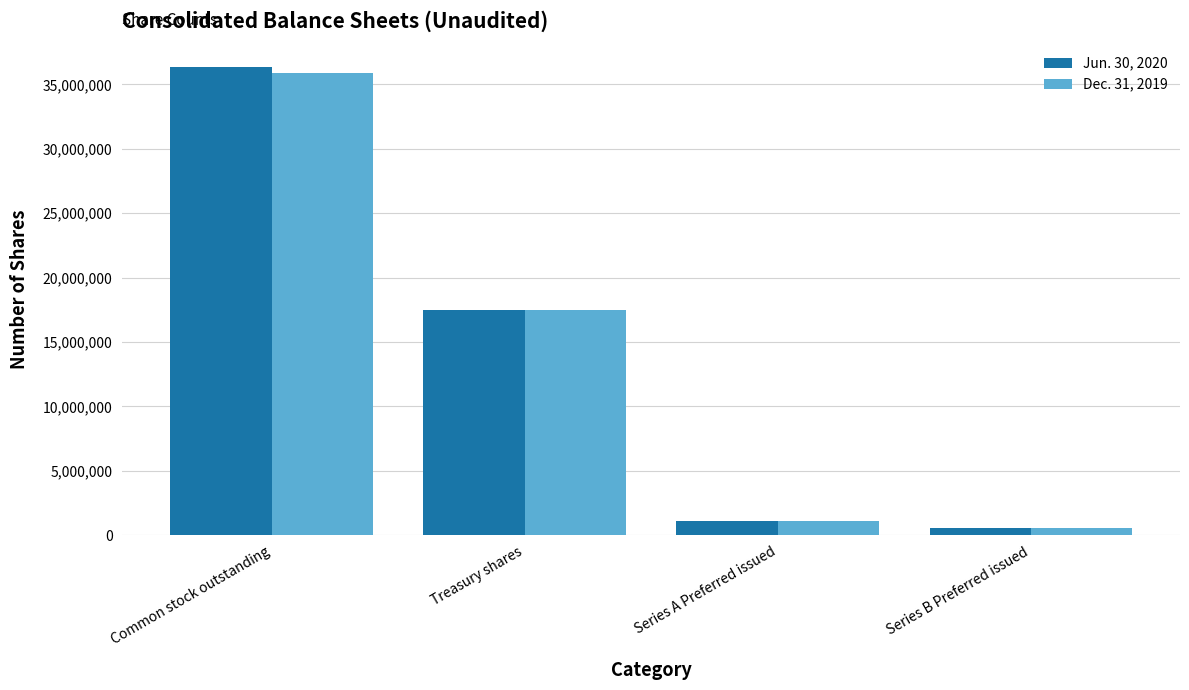

Is the value of Dec. 31, 2019 at Treasury shares greater than the value of Jun. 30, 2020 at Series A Preferred issued?

Yes